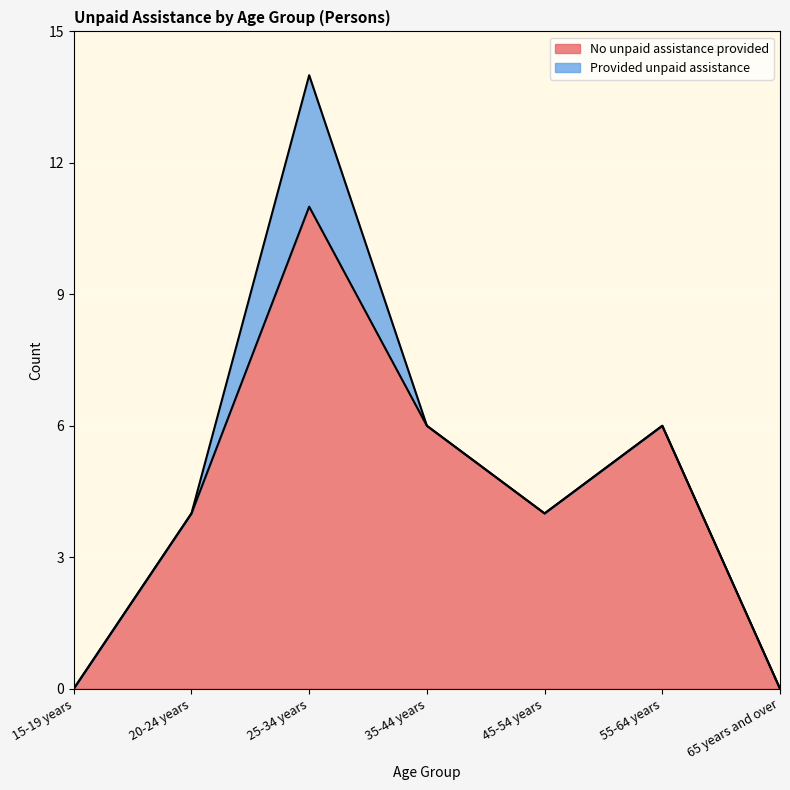

The chart shows a value of 7 at 65 years and over. True or false?

False